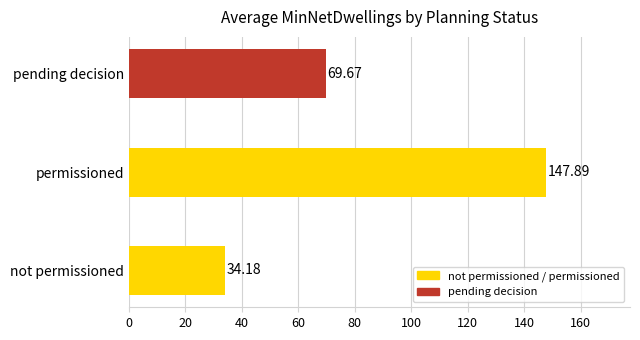

What is the change in value from not permissioned to permissioned?

+113.7